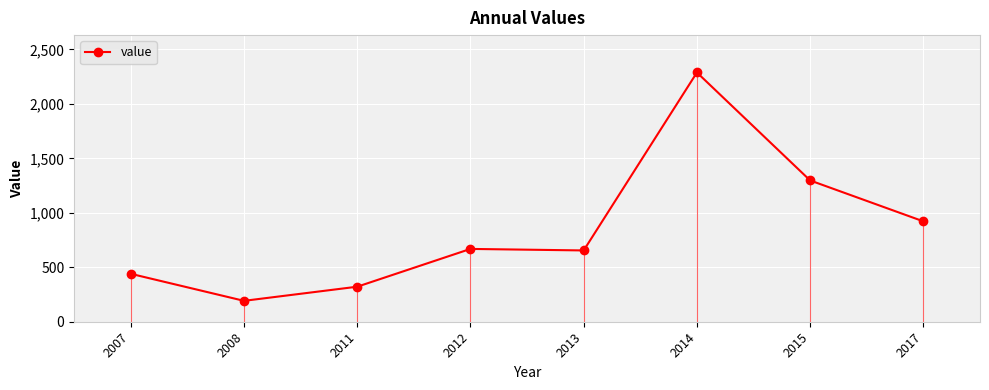

What is the value of the 4th point from the left?

668.5